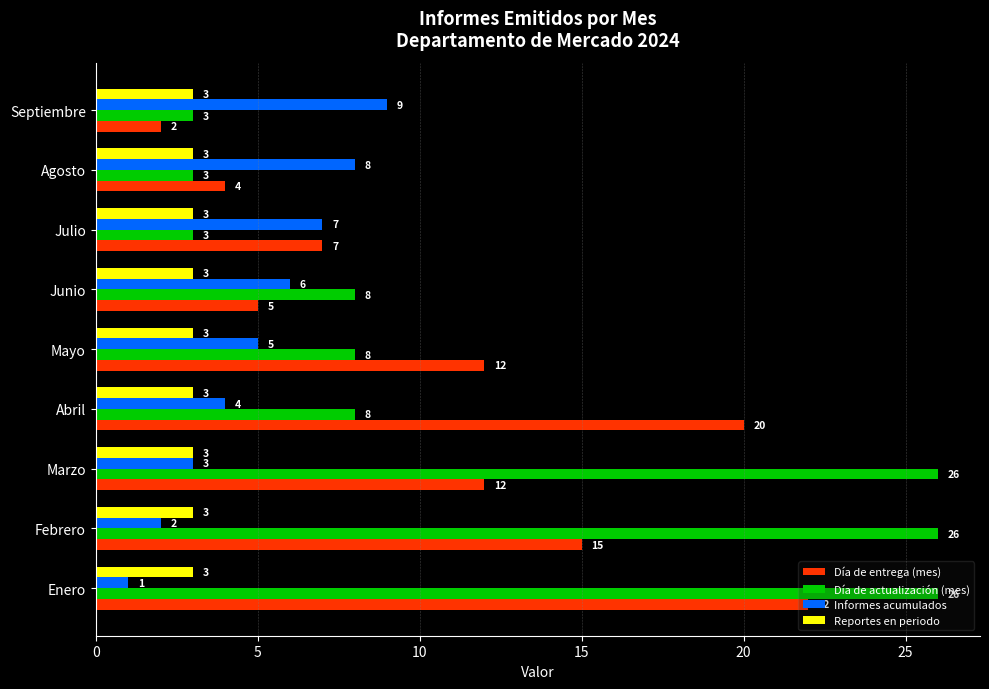

What is the highest value of the Reportes en periodo series?

3